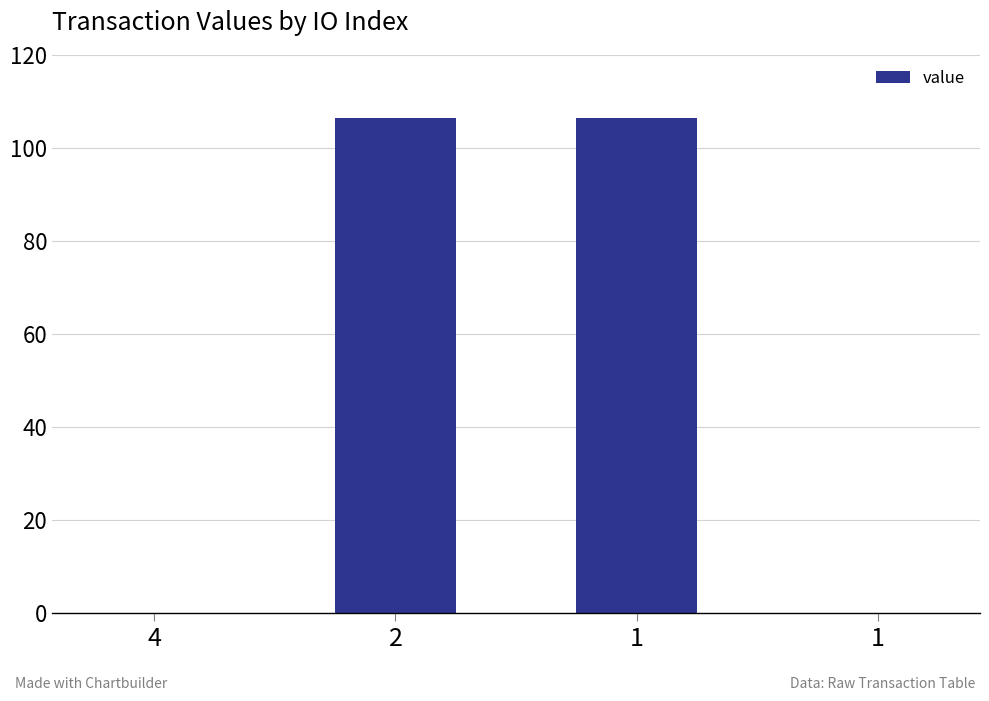

List the labels in order of value, largest first.

2, 1, 4, 1